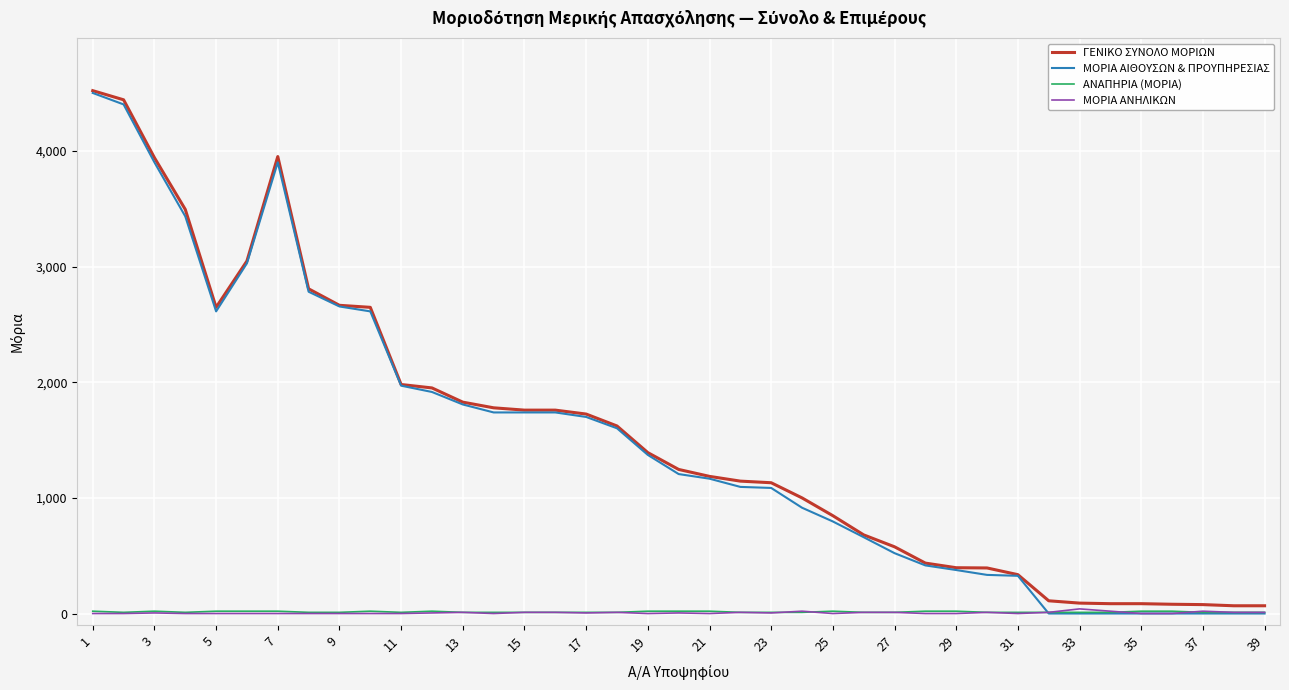

Which series has the widest spread of values?

ΜΟΡΙΑ ΑΙΘΟΥΣΩΝ & ΠΡΟΥΠΗΡΕΣΙΑΣ